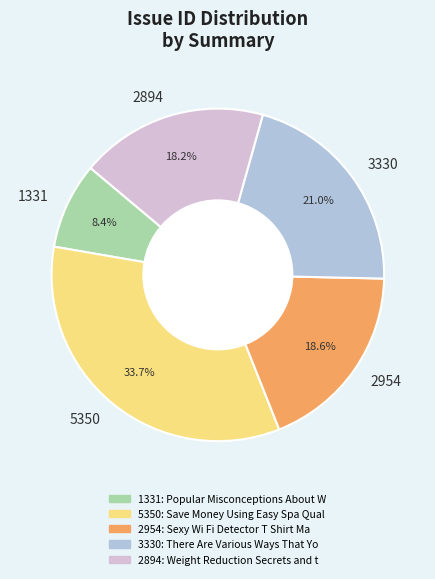

What is the ratio of the value at 2894 to the value at 2954?

1.0